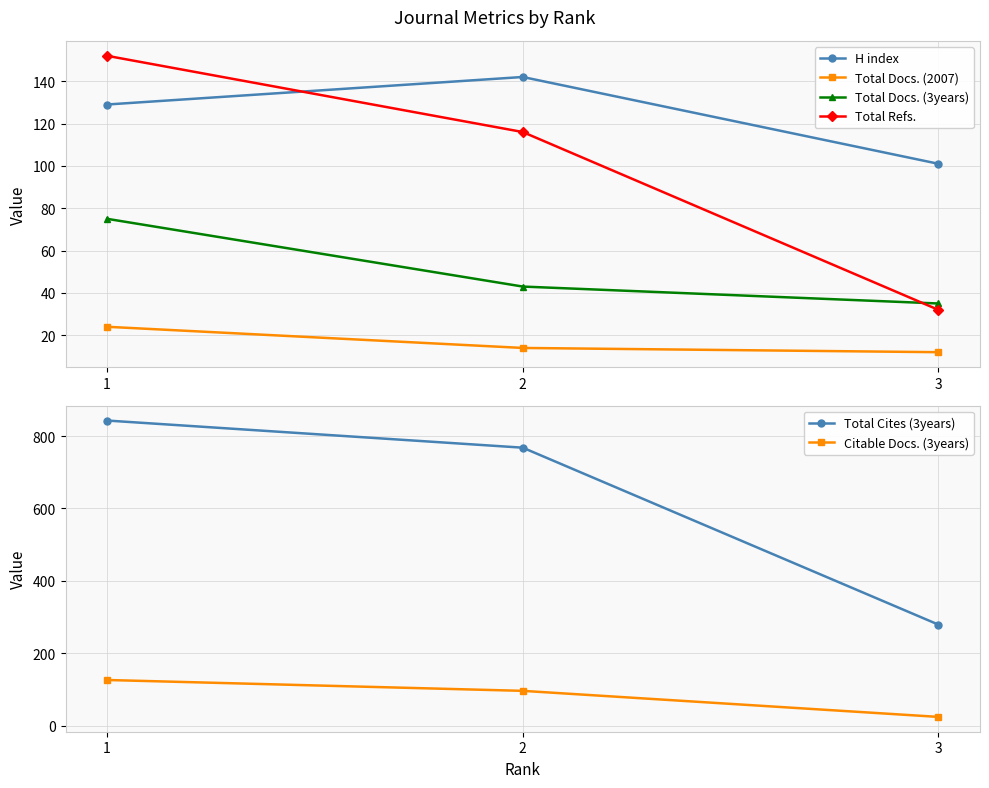

Reading right to left, list all the values displayed in this chart.

H index: 101	142	129
Total Docs. (2007): 12	14	24
Total Docs. (3years): 35	43	75
Total Refs.: 32	116	152
Total Cites (3years): 279	768	843
Citable Docs. (3years): 24	96	126